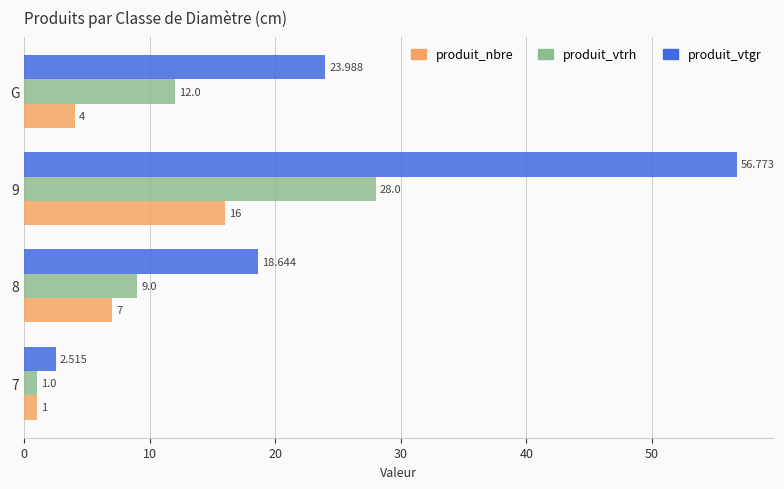

Rank the series by their maximum value, from highest to lowest.

produit_vtgr, produit_vtrh, produit_nbre